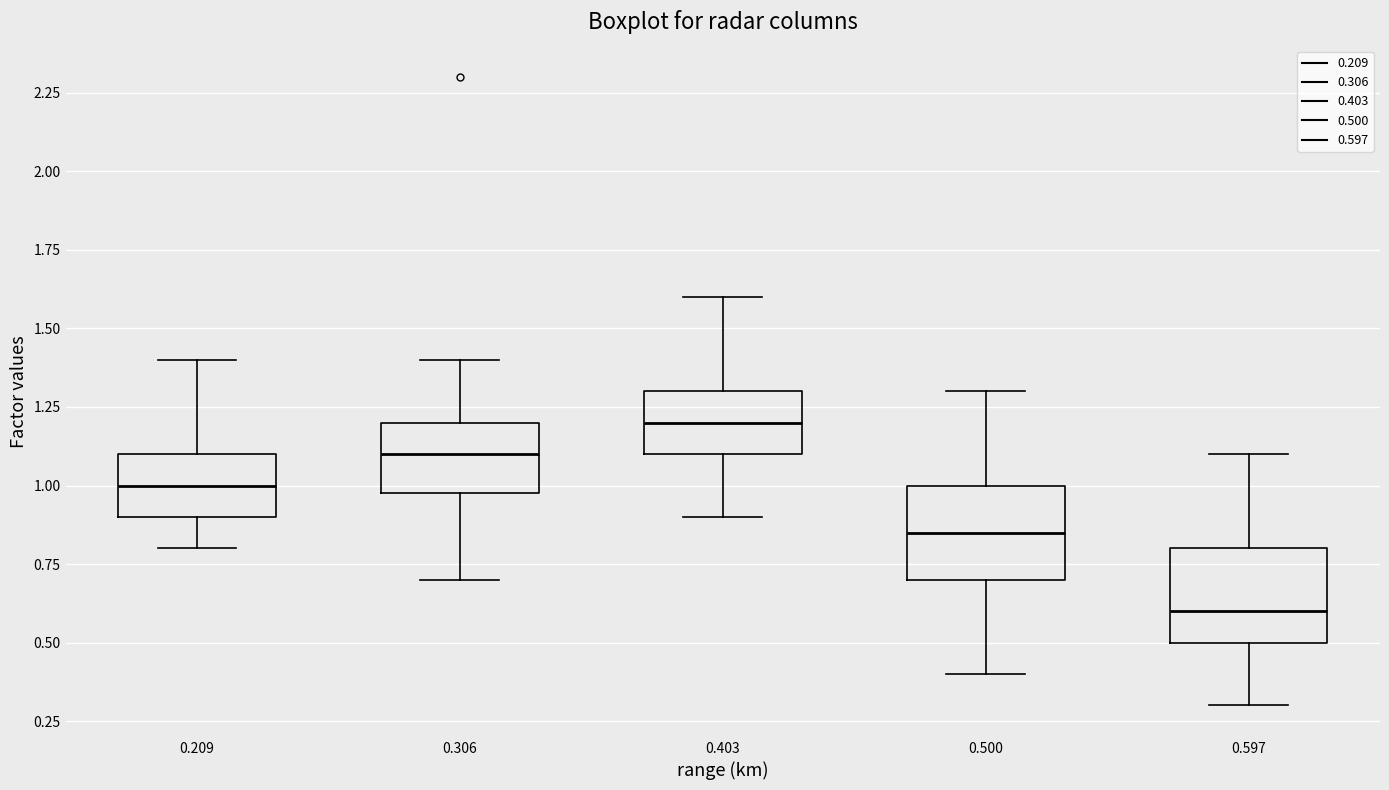

Reading left to right, read every box against the y-axis: the position of its median line, the range the box covers, and the ends of its whiskers. The values are not printed on the chart, so give them approximately, as read against the axis.

0.209: median 1.00, box 0.90 to 1.10, whiskers 0.80 to 1.40
0.306: median 1.10, box 1.00 to 1.20, whiskers 0.70 to 1.40
0.403: median 1.20, box 1.10 to 1.30, whiskers 0.90 to 1.60
0.500: median 0.85, box 0.70 to 1.00, whiskers 0.40 to 1.30
0.597: median 0.60, box 0.50 to 0.80, whiskers 0.30 to 1.10